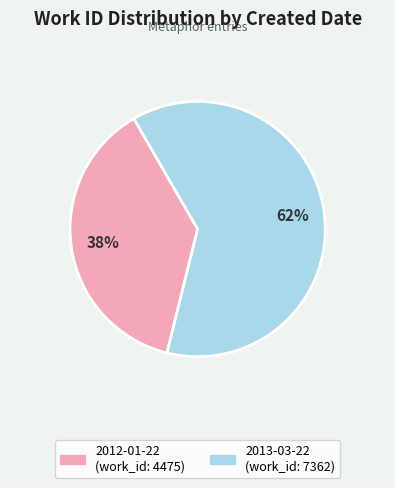

What is the largest slice in the pie chart?

2013-03-22